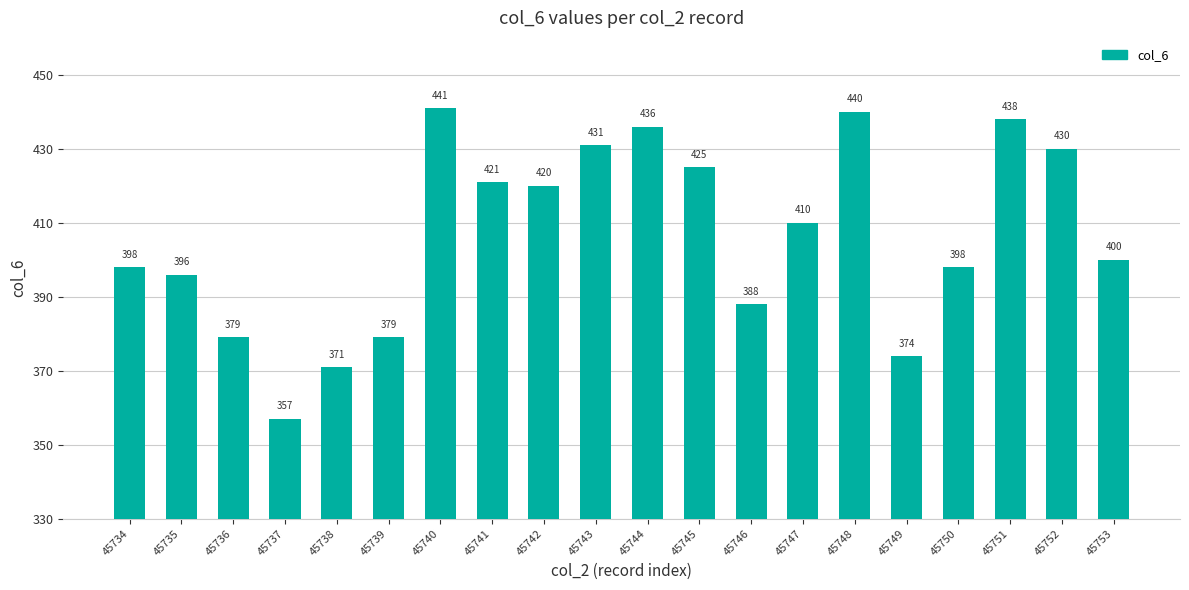

Reading left to right, transcribe all the data shown in this chart.

45734=398	45735=396	45736=379	45737=357	45738=371	45739=379	45740=441	45741=421	45742=420	45743=431	45744=436	45745=425	45746=388	45747=410	45748=440	45749=374	45750=398	45751=438	45752=430	45753=400